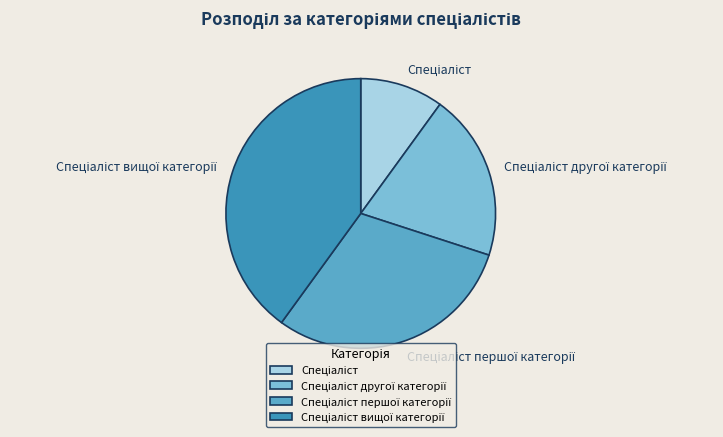

Is there any slice that represents more than half of the pie?

No